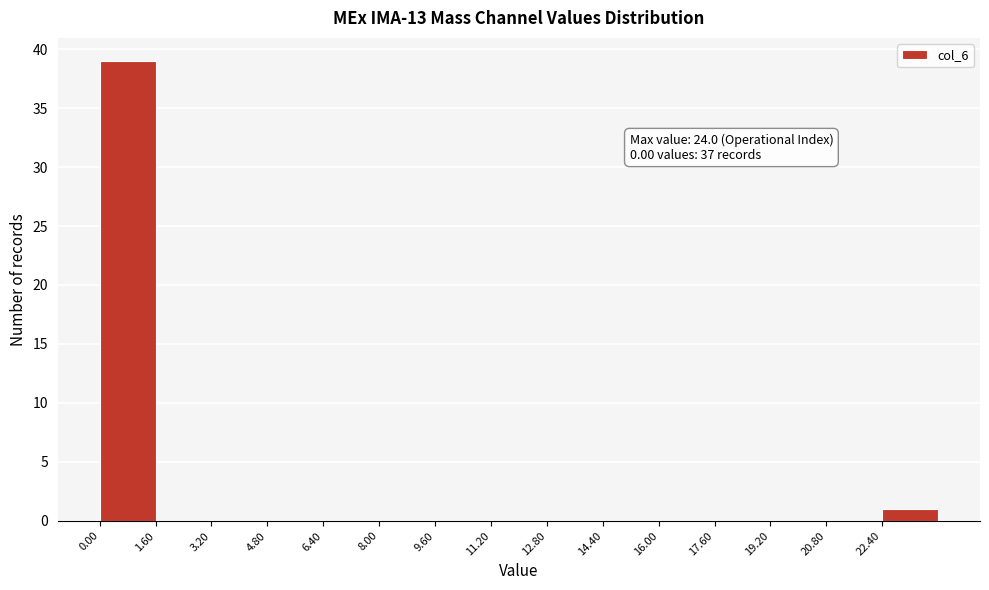

Over which range of the x-axis is the bar tallest?

0.0 to 1.6